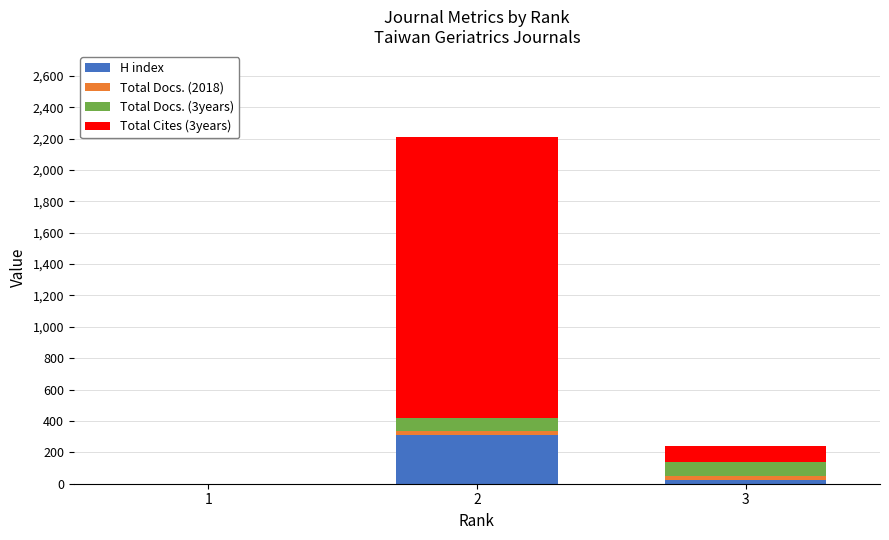

Reading left to right, list the values for the H index series.

1=0	2=311	3=22